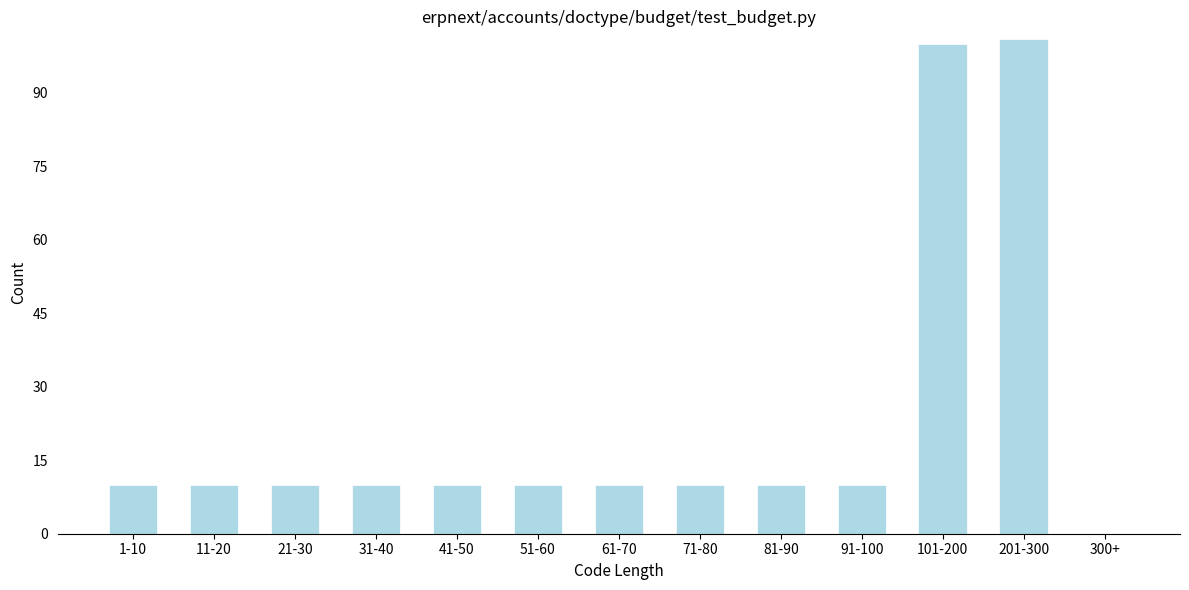

Reading right to left, what are all the values shown in this chart?

300+=0	201-300=101	101-200=100	91-100=10	81-90=10	71-80=10	61-70=10	51-60=10	41-50=10	31-40=10	21-30=10	11-20=10	1-10=10